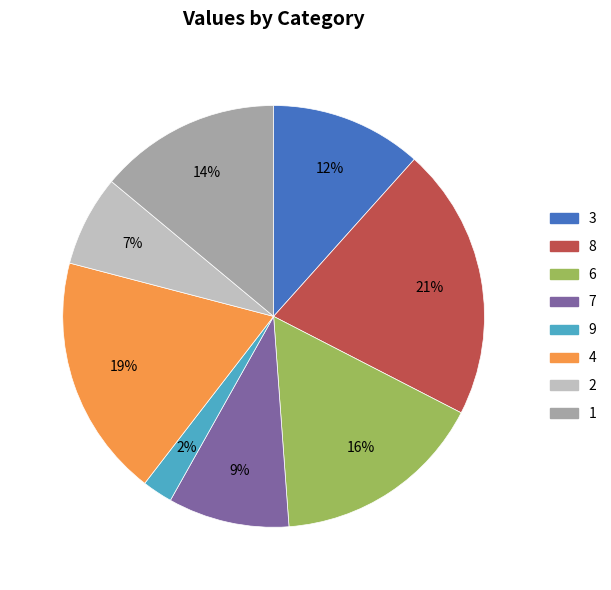

Is the sum of 2 and 3 greater than half?

No